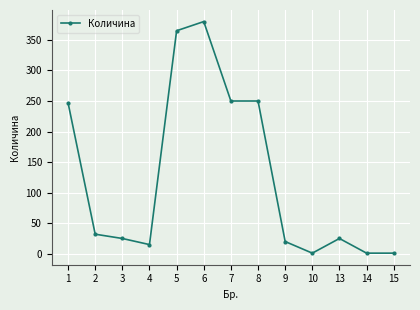

How many data points are less than 25?

5